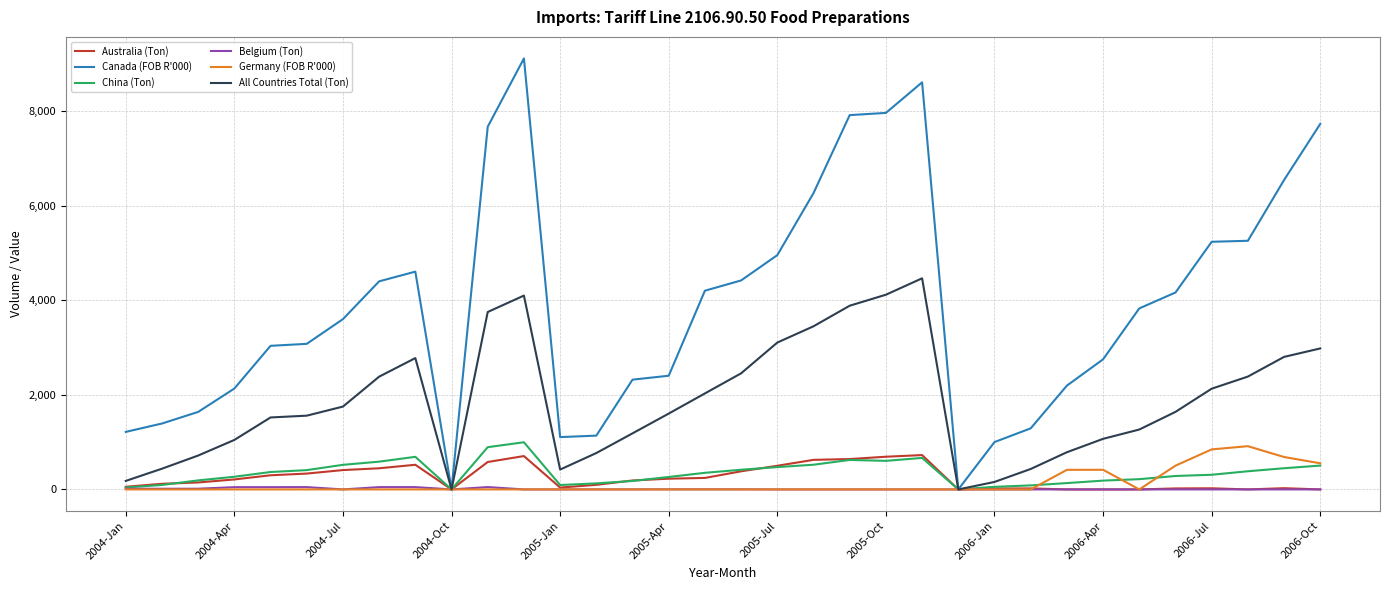

What is the greatest value displayed?

9109